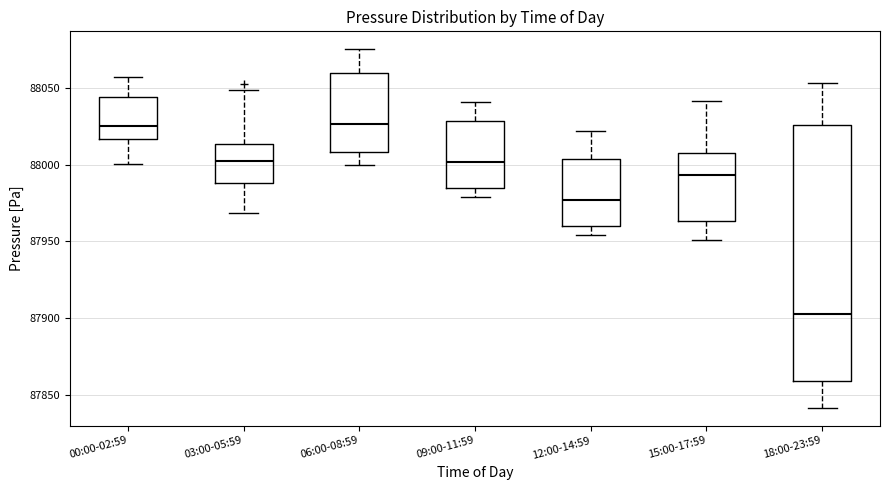

Which box is the tallest, from its lower edge to its upper edge?

18:00-23:59